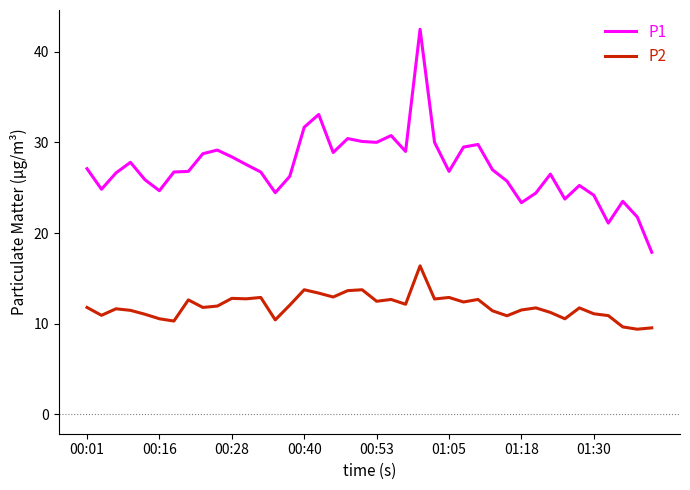

True or false: P1 and P2 intersect in this chart.

False